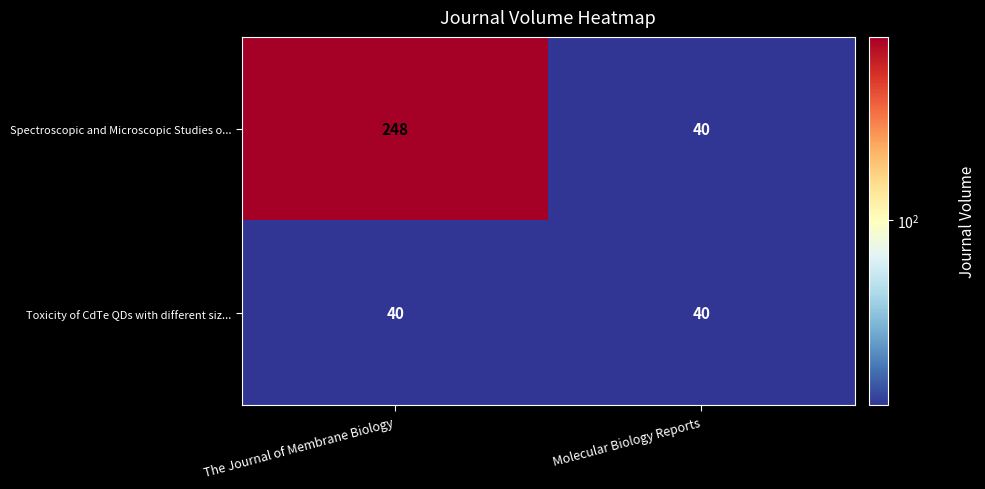

How many data points does each series have?

2